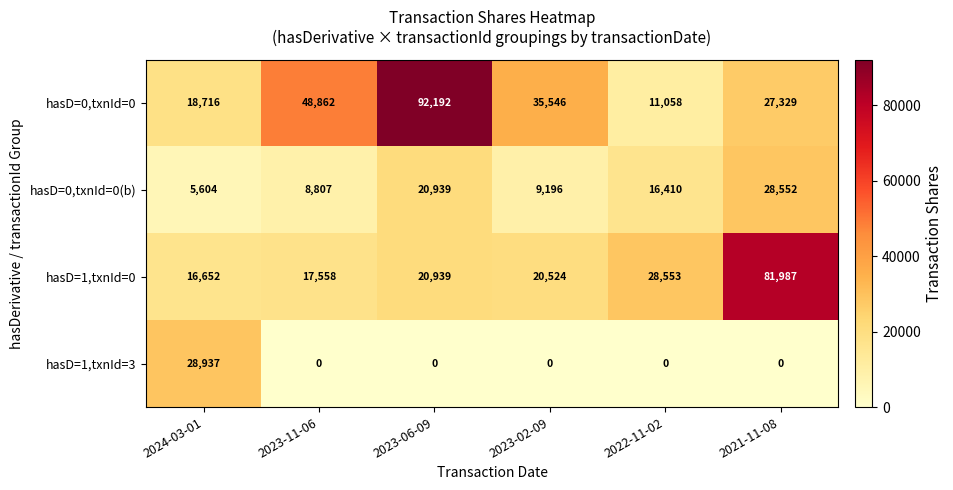

List the series in order of their peak value, highest first.

hasD=0,txnId=0, hasD=1,txnId=0, hasD=1,txnId=3, hasD=0,txnId=0(b)